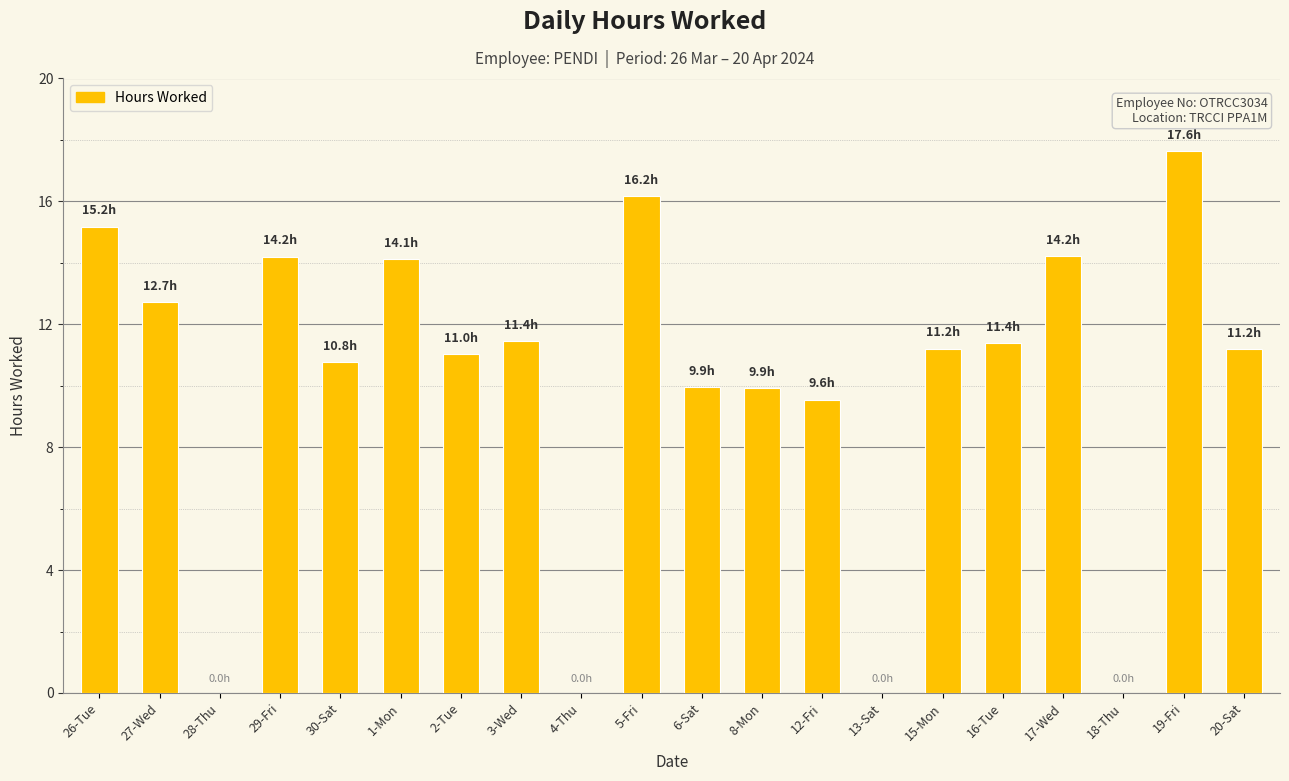

How many distinct data groups are displayed?

1